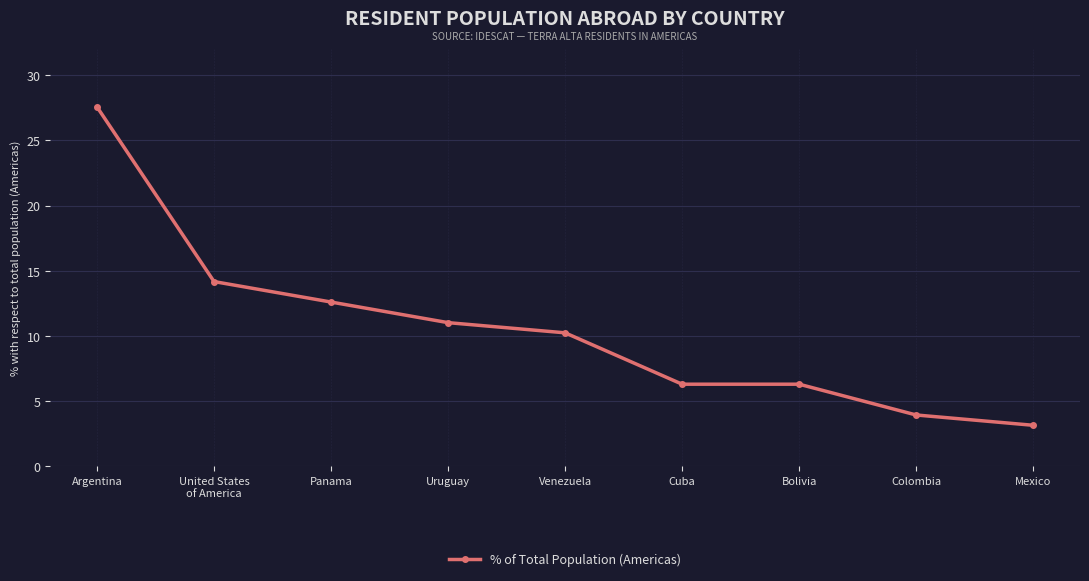

What is the value of the 1st point from the left?

27.6